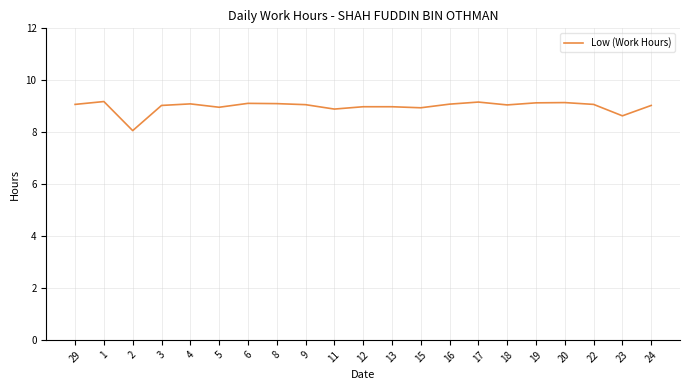

True or false: there are more than 2 points higher than both neighbors.

True